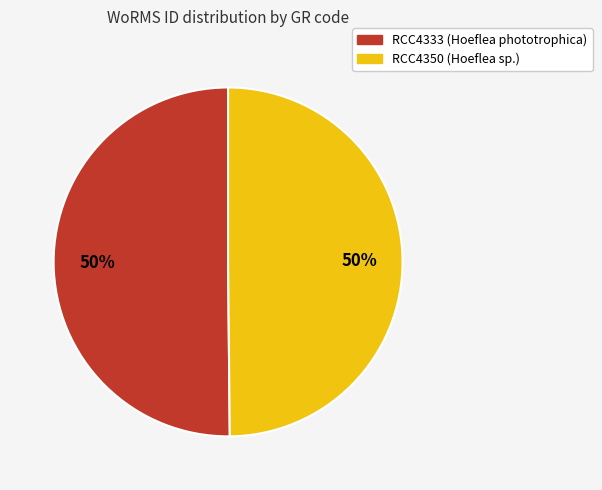

To the nearest percent, what is the combined percentage of RCC4350 and RCC4333?

100%